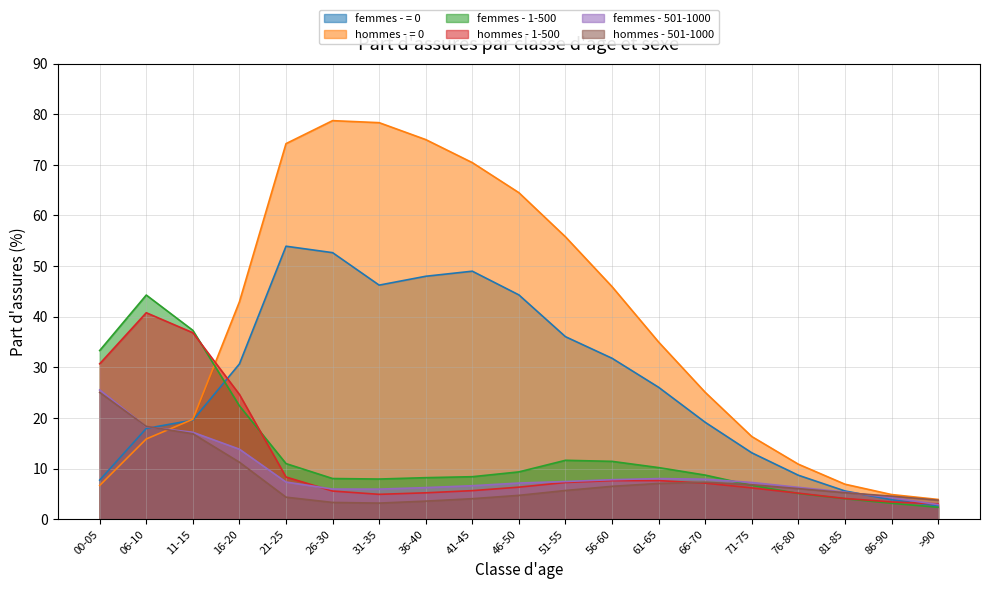

What is the label of the 14th point from the right?

26-30